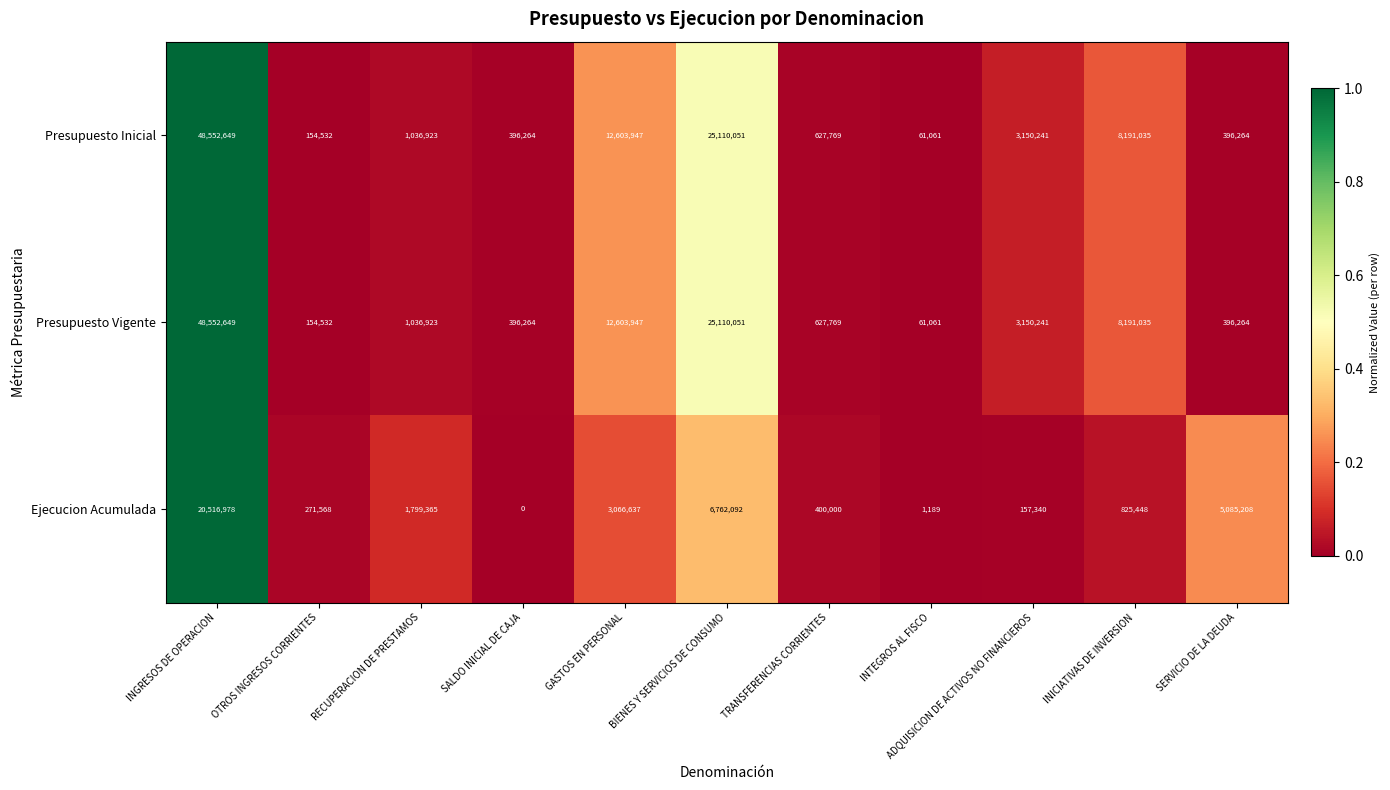

What is the maximum value shown in the chart?

48552649